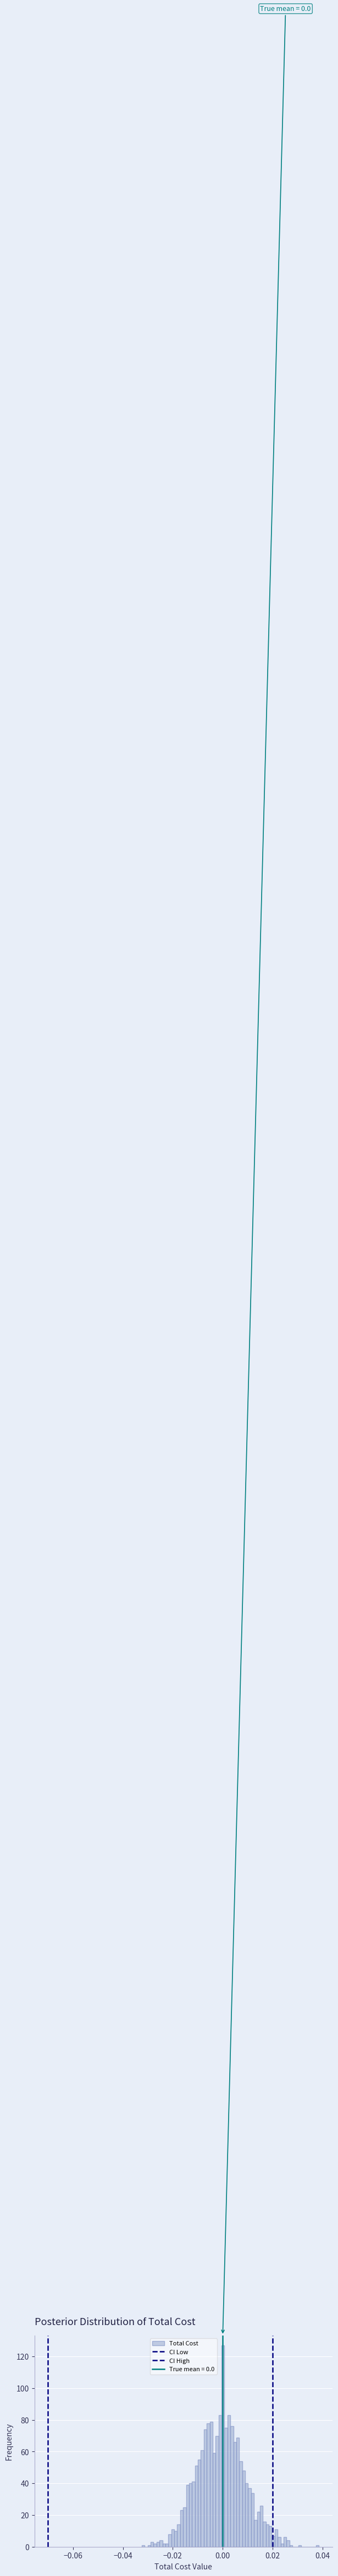

Read against the x-axis, roughly where is the centre of the tallest bar?

0.000